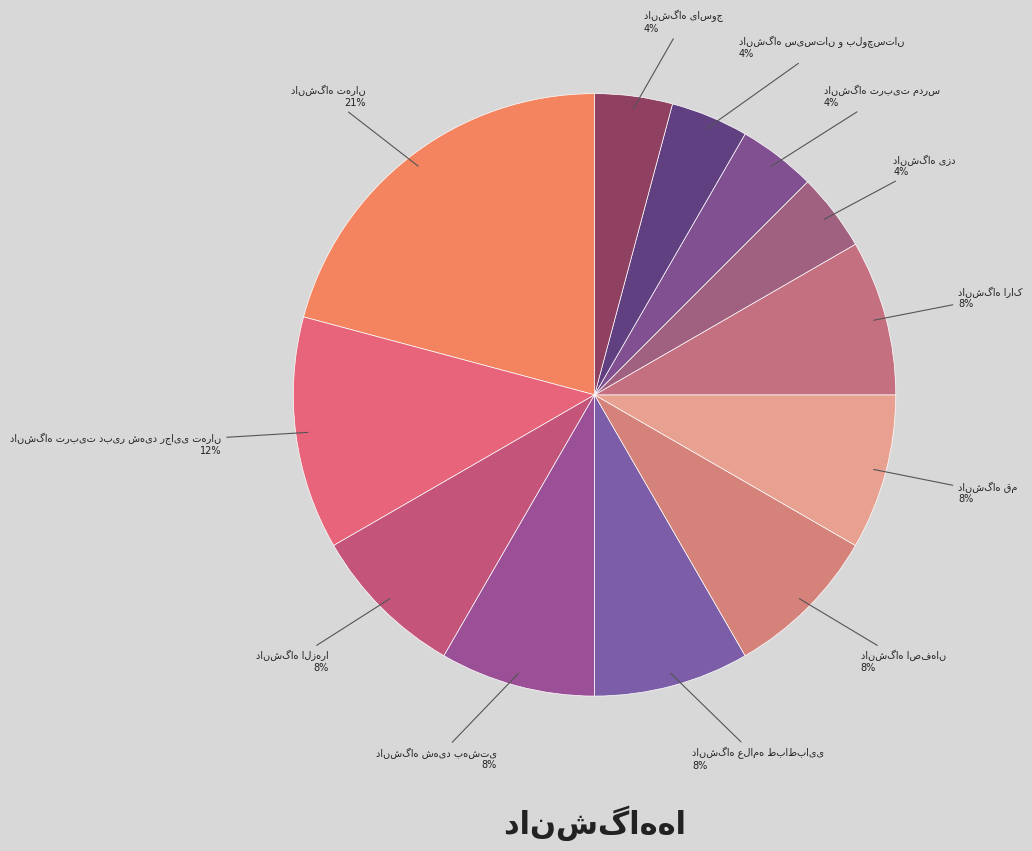

How many slices are in this pie chart?

12